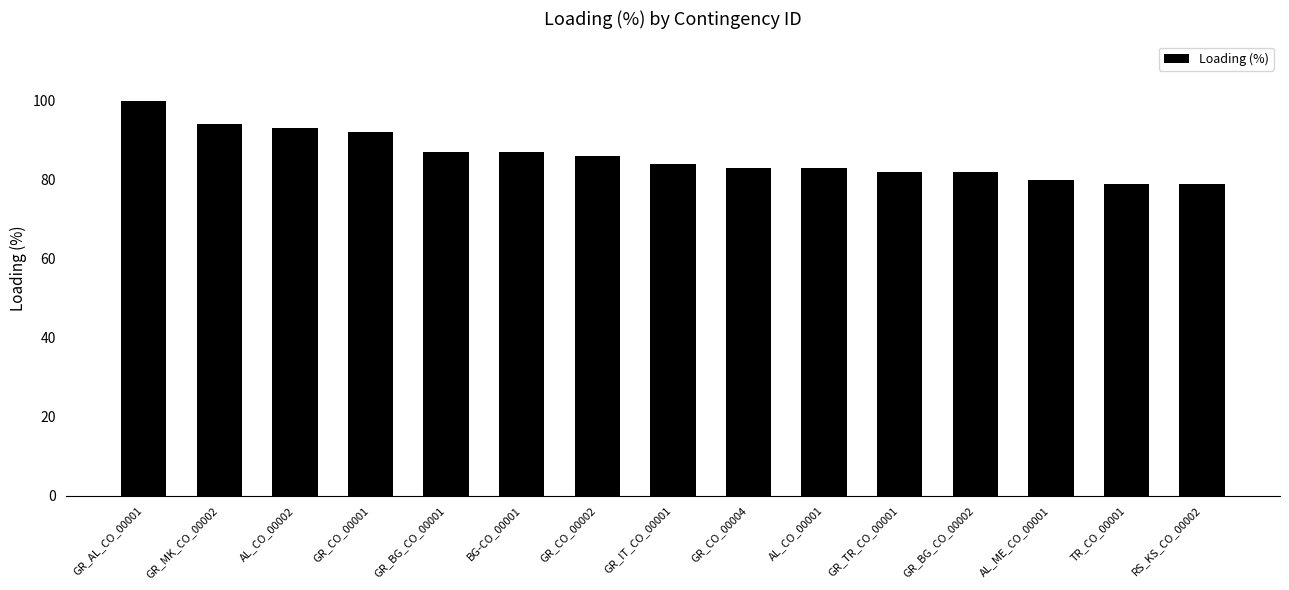

What is the label of the 10th bar from the right?

BG-CO_00001